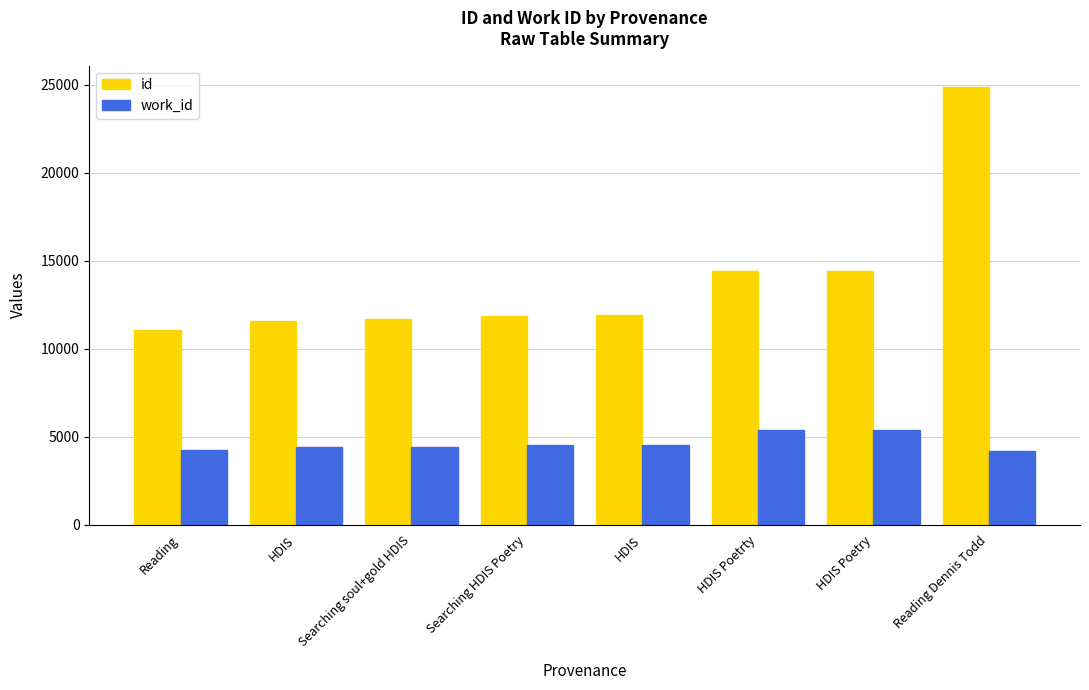

What is the sum of the id values at HDIS Poetry and HDIS Poetrty?

28825